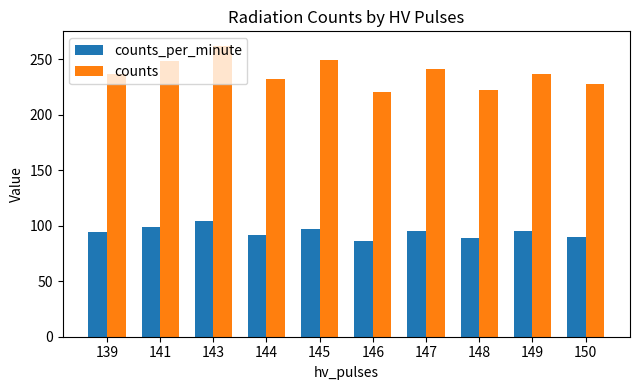

Does the chart contain stacked bars?

No